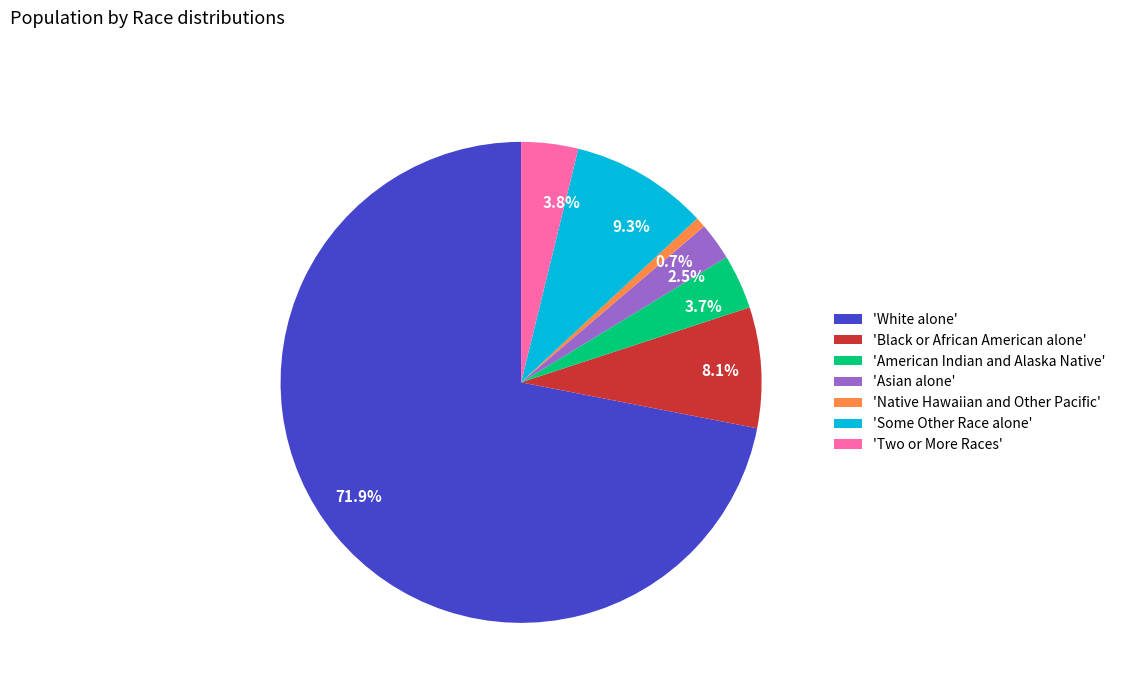

Does 71.9% represent more than half of the total?

Yes